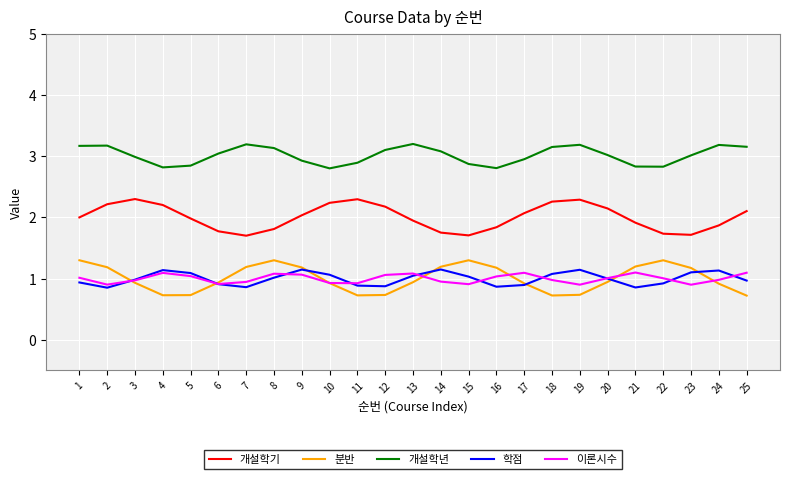

The 개설학년 series shows 2.8 at 4. True or false?

True